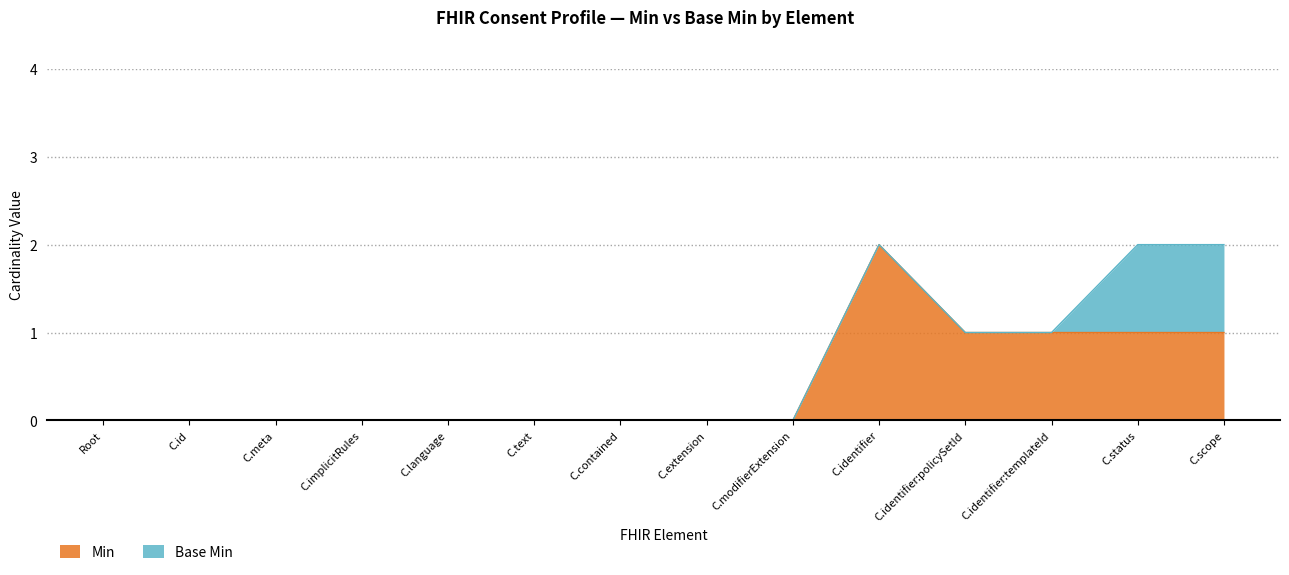

Does the chart display data point markers on the line(s)?

No